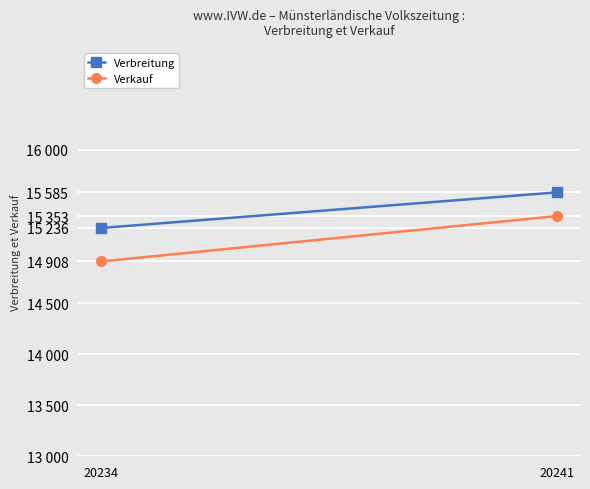

What is the maximum value for Verkauf?

15353